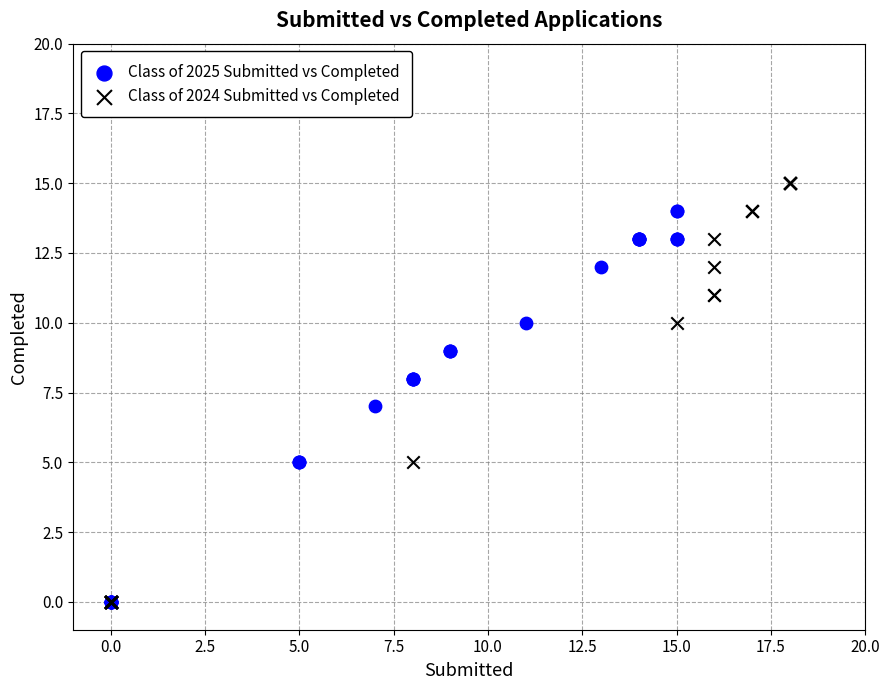

Which series has the largest Y range (max minus min)?

Class of 2024 Submitted vs Completed